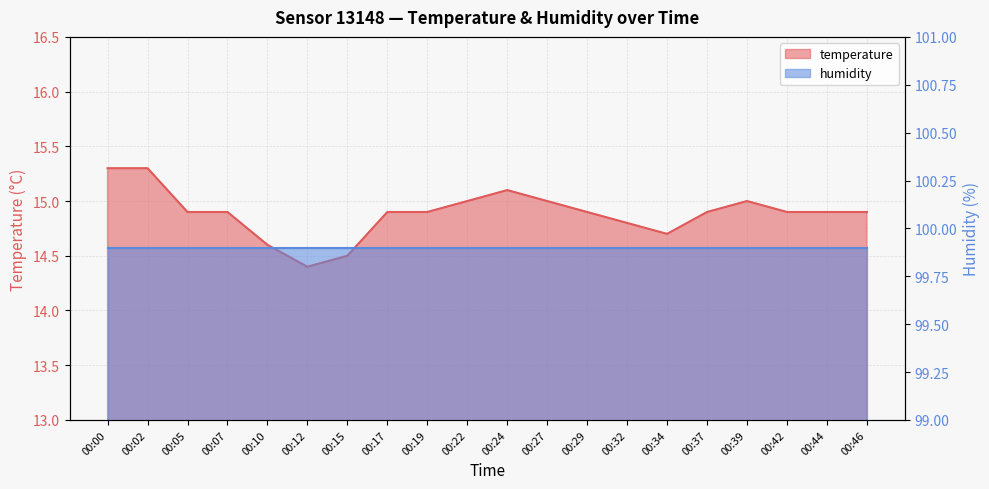

What is the difference between the values at 00:24 and 00:27?

0.1